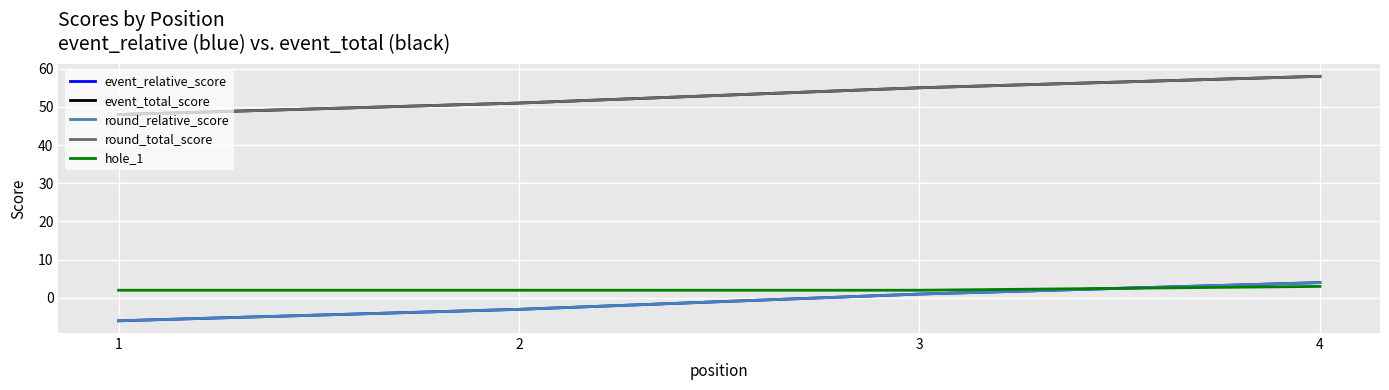

Count the hole_1 values in the range 2 to 3.

4